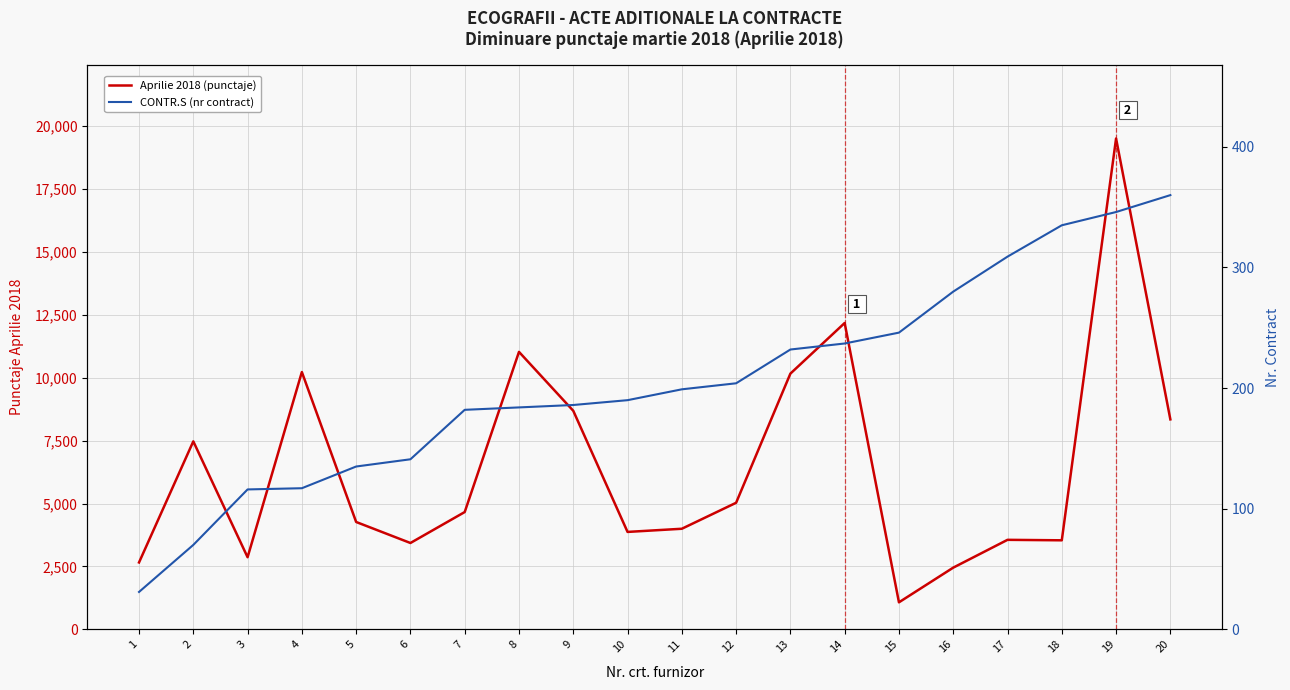

Is it true that Aprilie 2018 (punctaje) equals 4662.2 at 7?

True